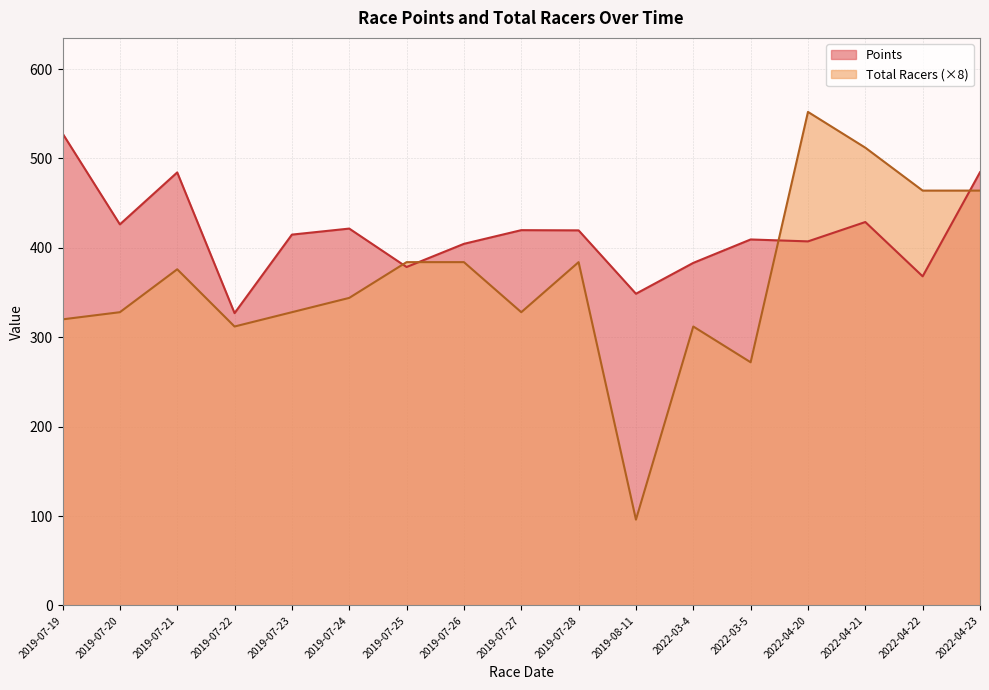

Does the chart display data point markers on the line(s)?

No